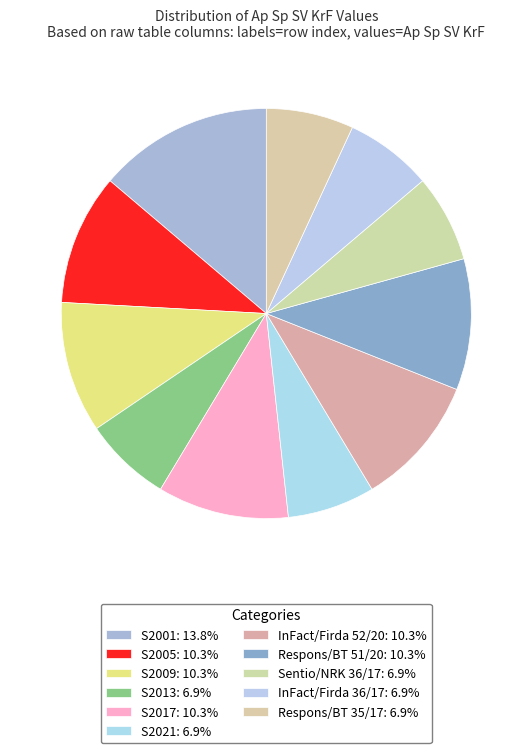

How many slices are in this pie chart?

11